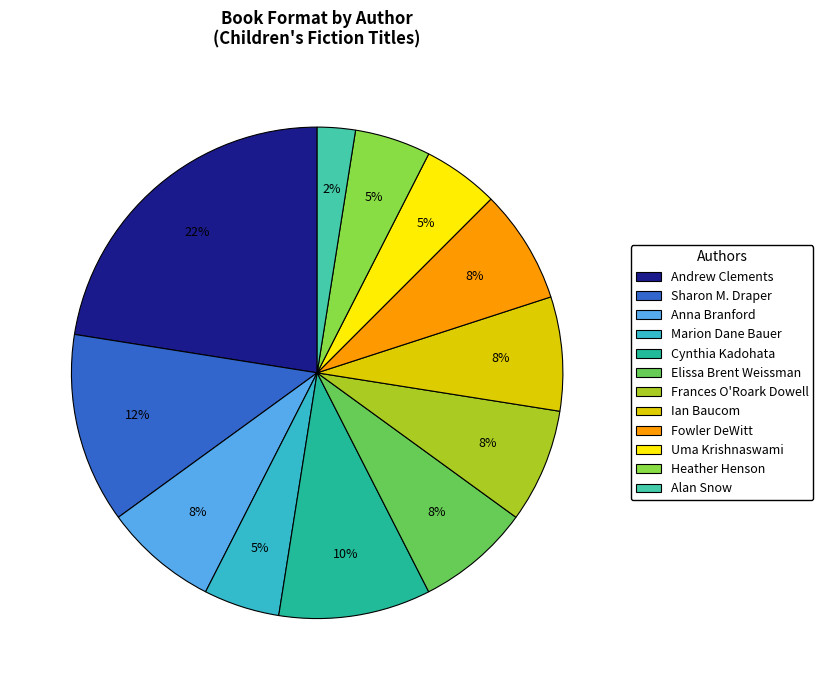

What percentage is the Ian Baucom slice, to the nearest percent?

8%